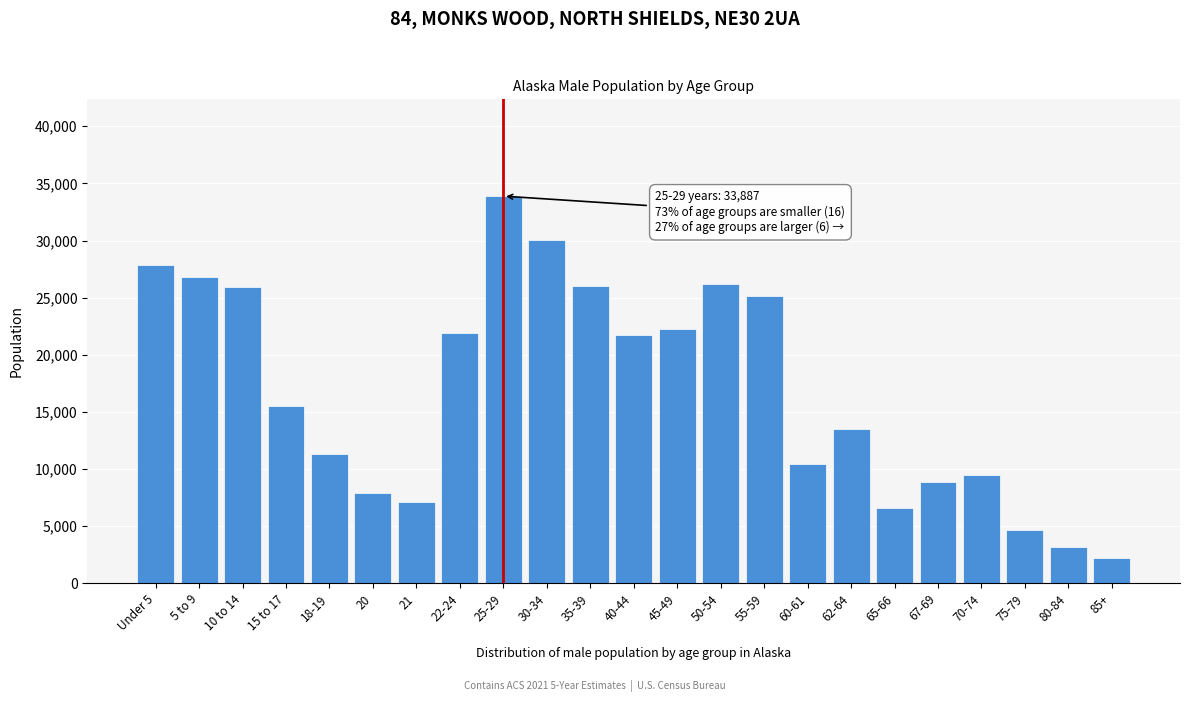

What is the change in value from 55-59 to 60-61?

-14782